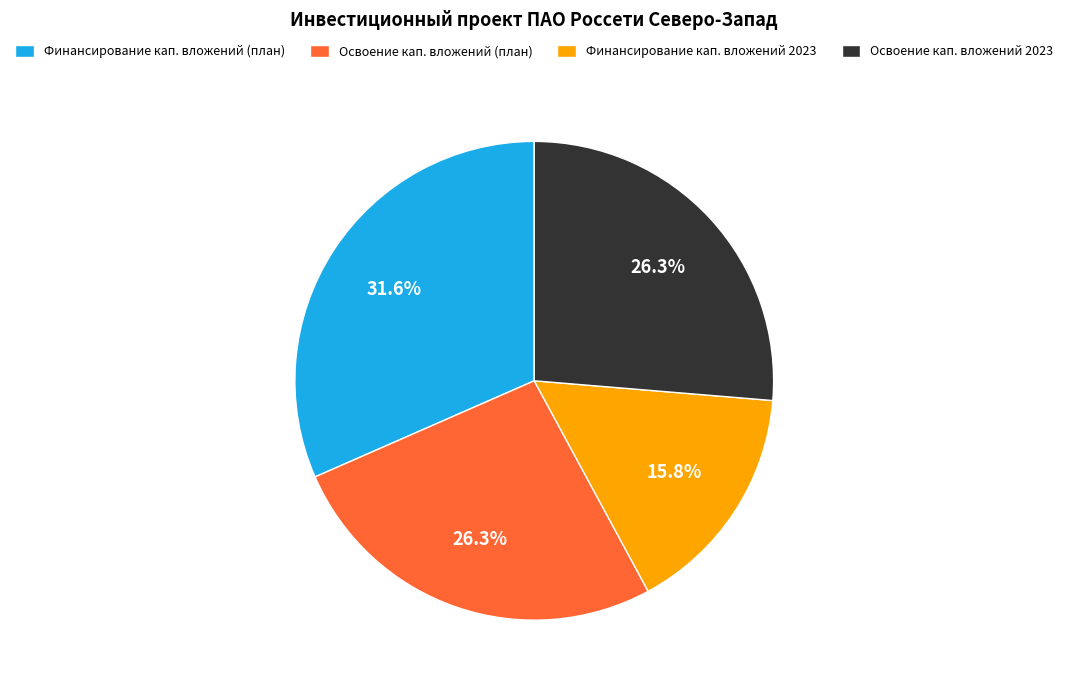

What percentage do Финансирование кап. вложений (план) and Освоение кап. вложений (план) together represent?

57.9%